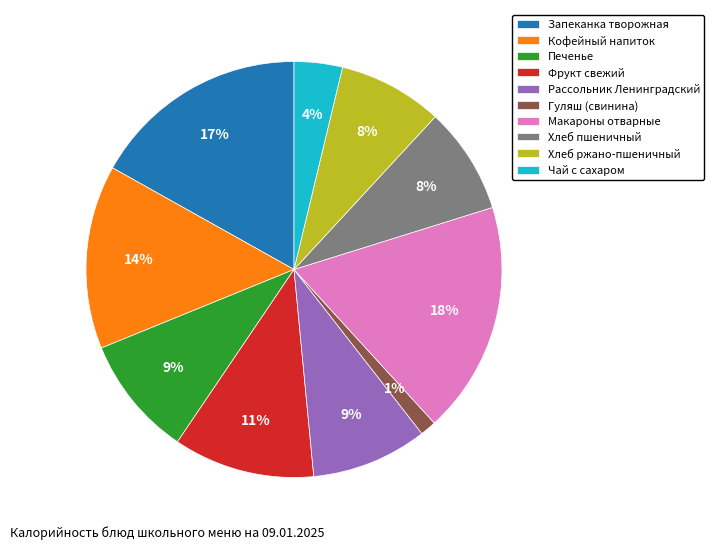

Which slice is the smallest?

Гуляш (свинина)